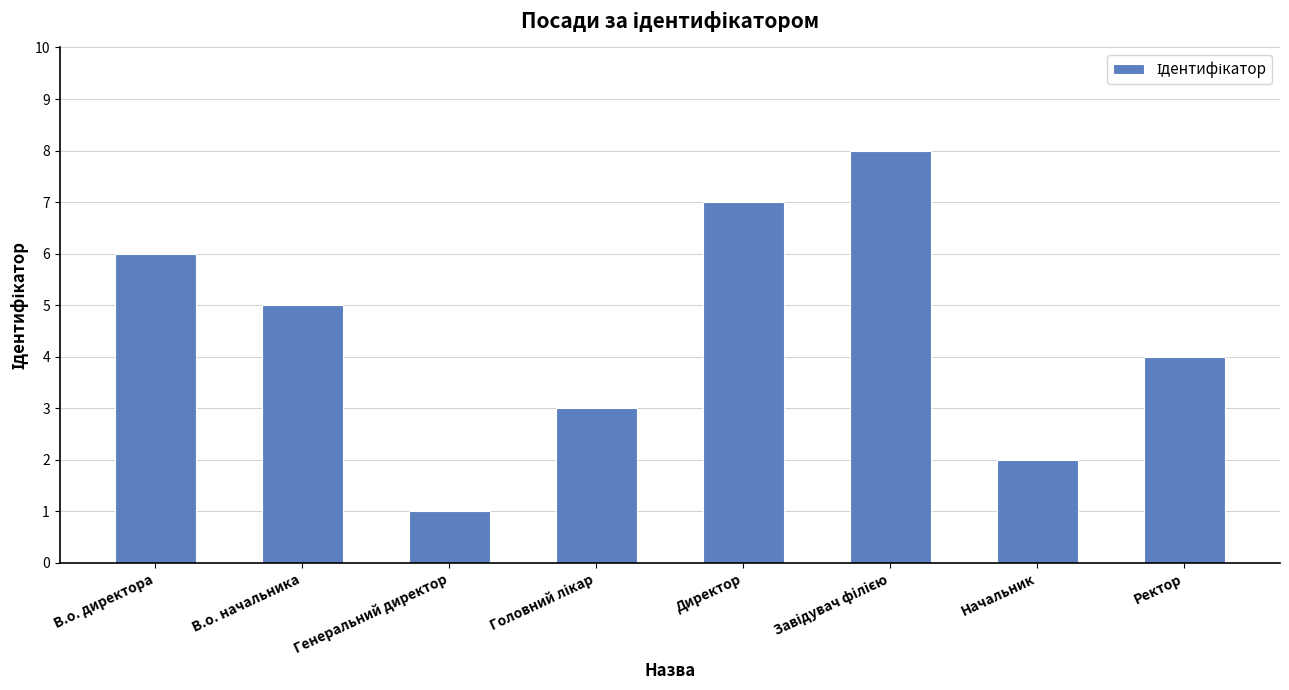

Approximately how many times larger is the value at В.о. директора compared to Генеральний директор?

6.0